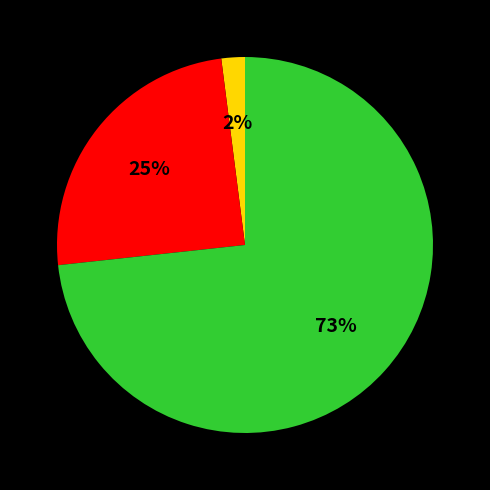

To the nearest percent, what is the difference between the largest and smallest slice percentages?

71%